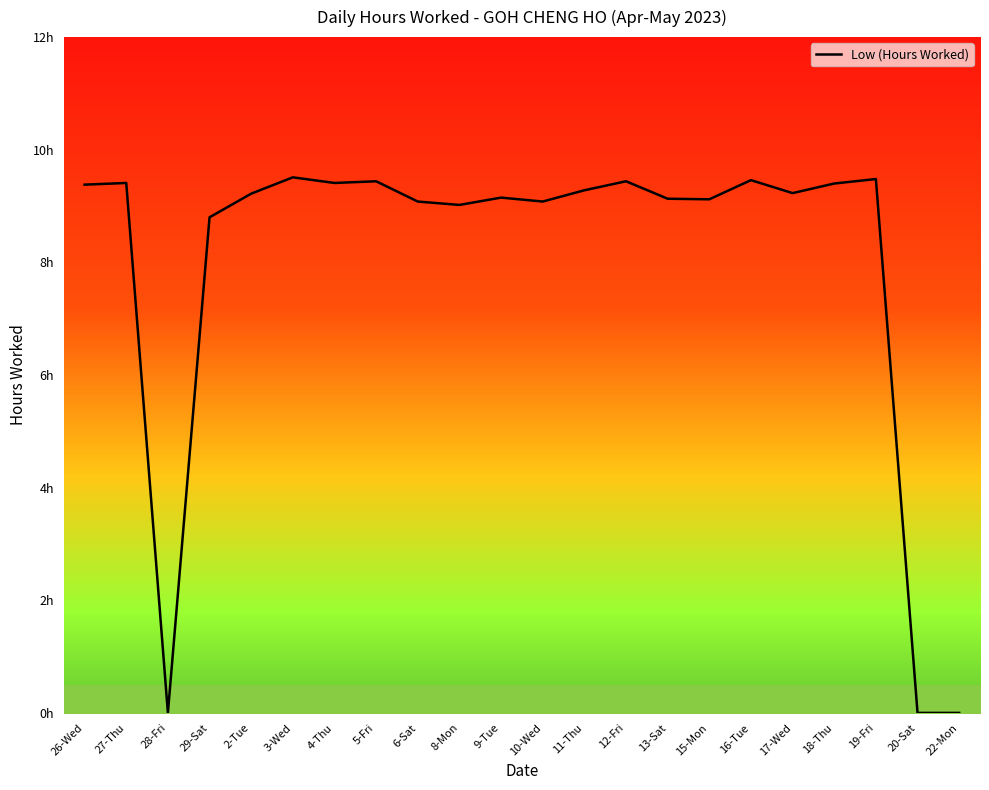

Does the chart display data point markers on the line(s)?

No